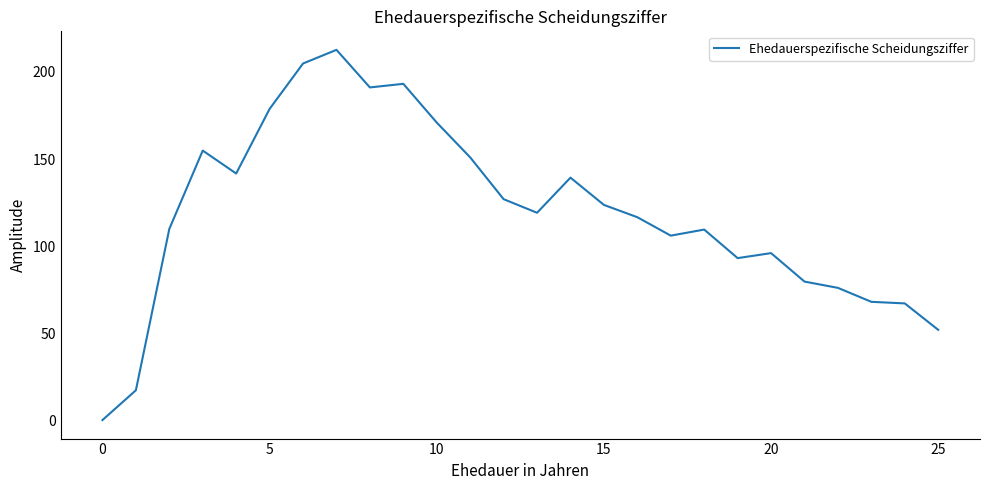

What is the maximum value shown in the chart?

212.6